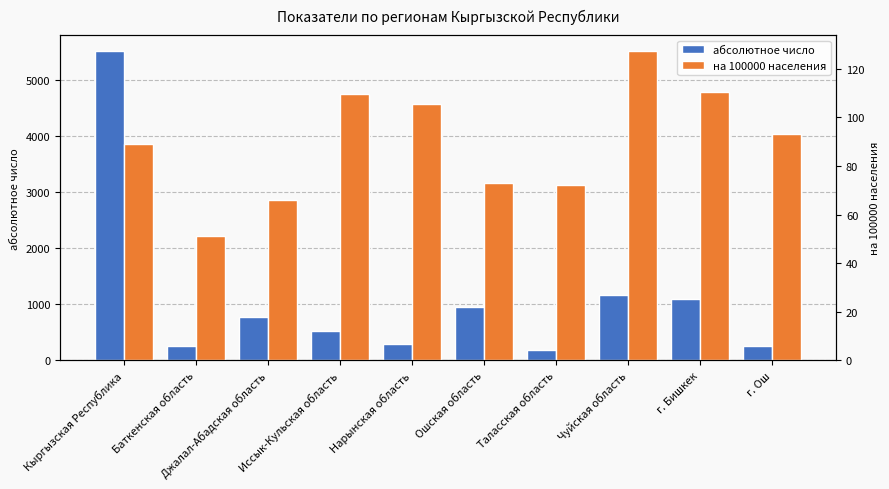

What value does the на 100000 населения series have at г. Бишкек?

110.4